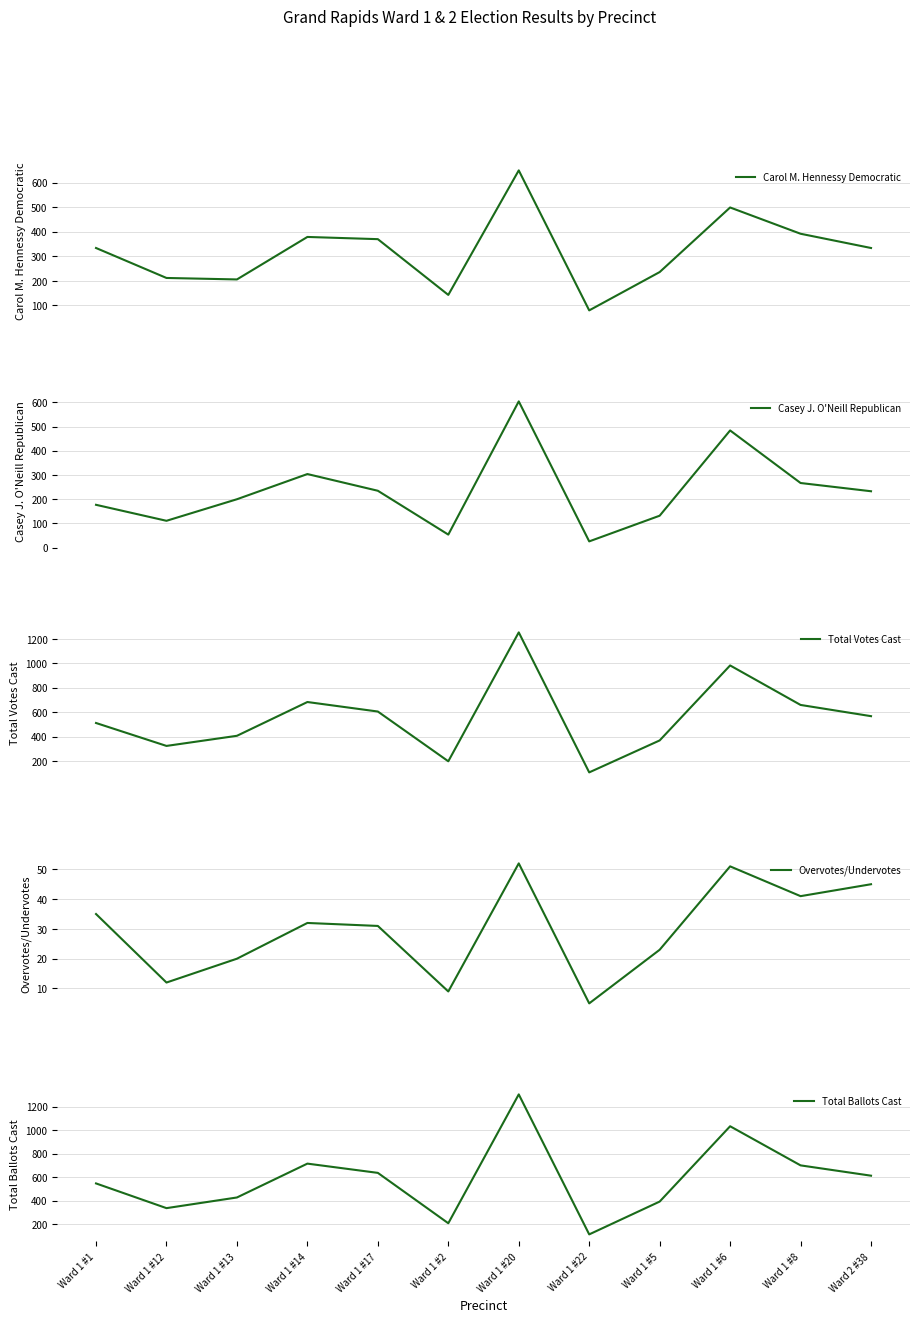

What is the total value across all series at Ward 1 #5?

1150